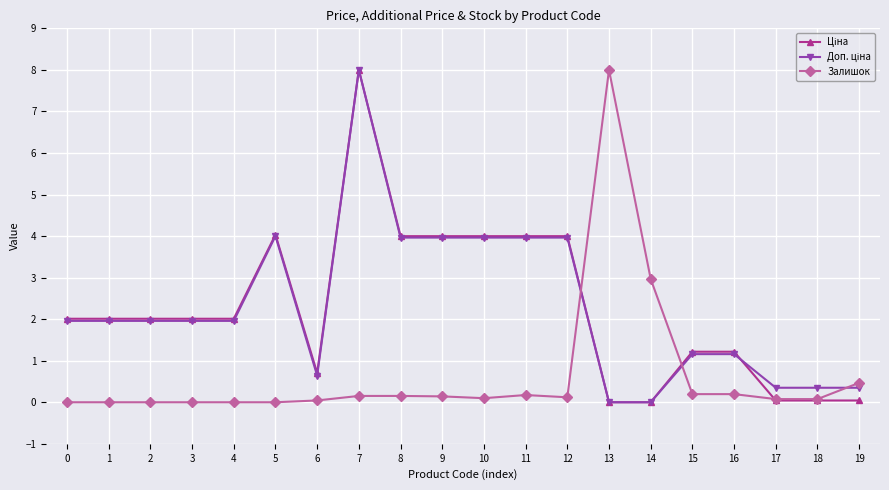

What is the total value across all series at 18?

0.5